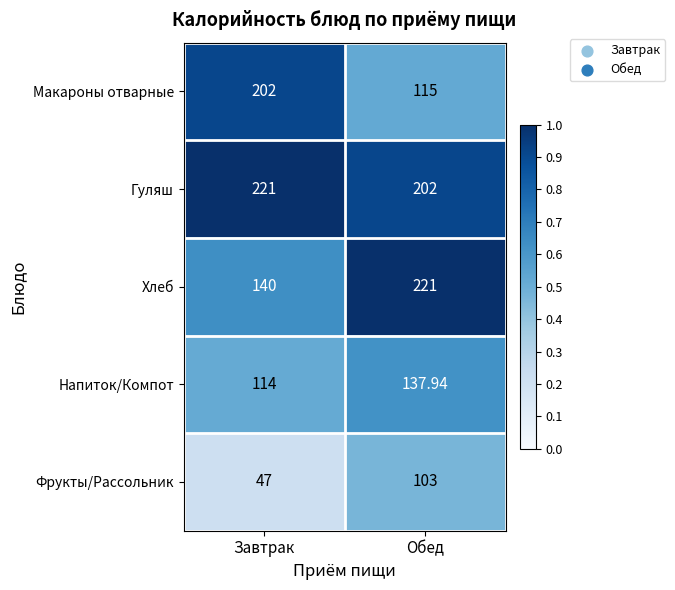

At which label is Фрукты/Рассольник closest to 75?

Завтрак